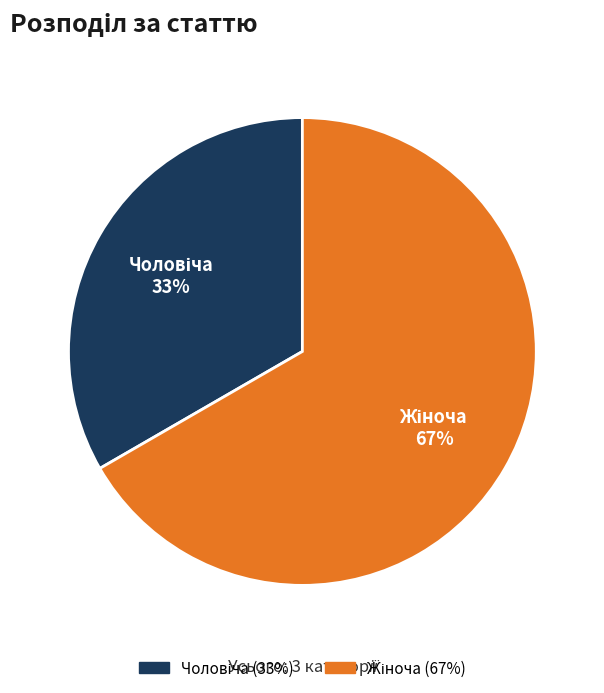

Does any single category account for the majority?

Yes